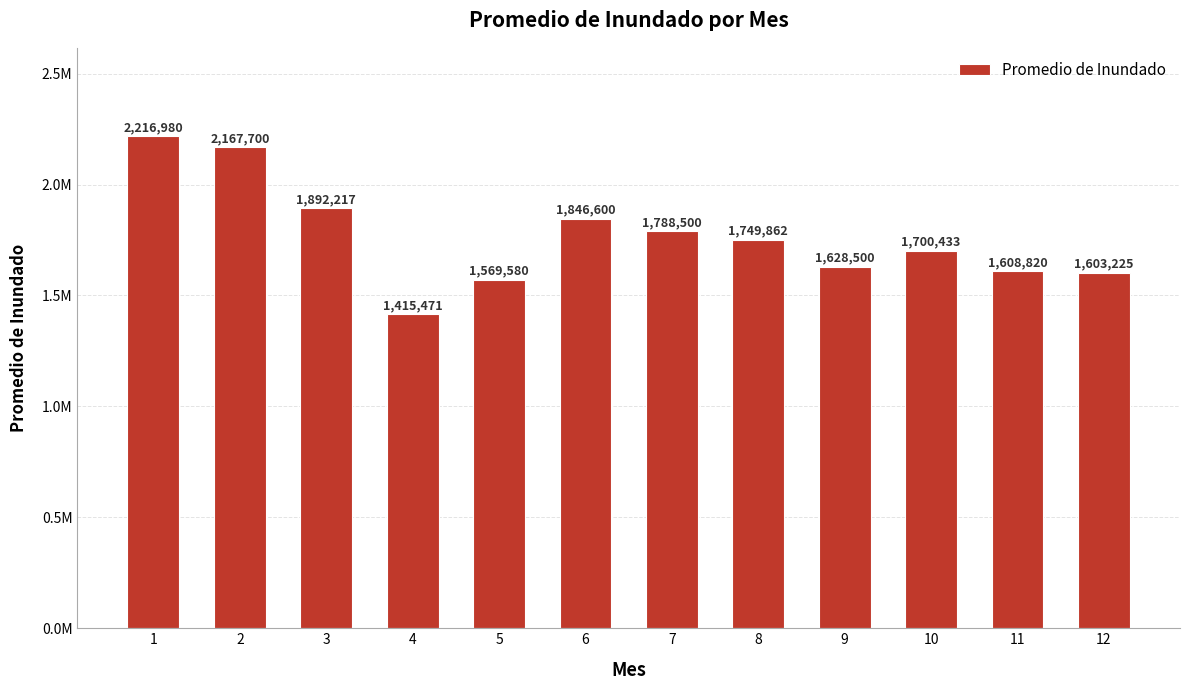

Is it true that the value at 11 is 1608820.0?

True